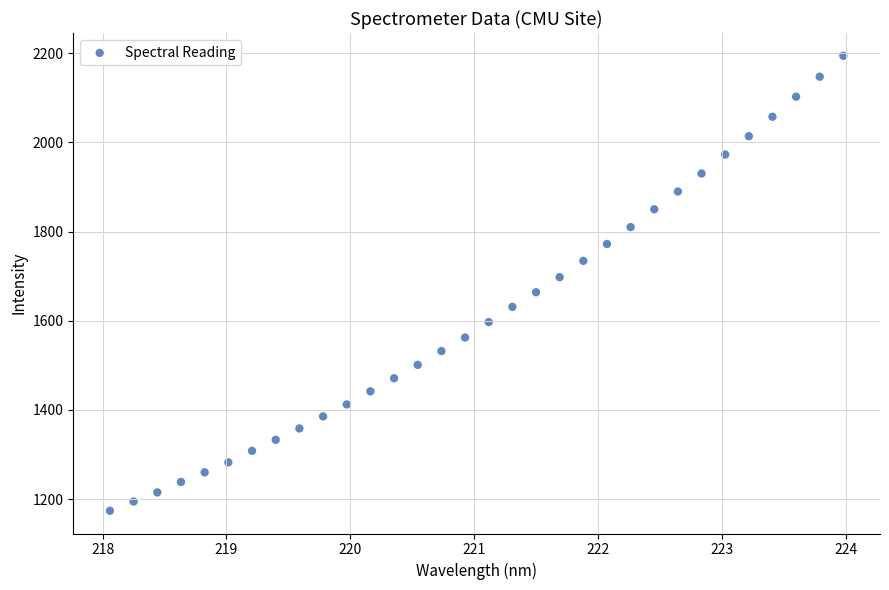

What is the range of X values (max minus min)?

5.9